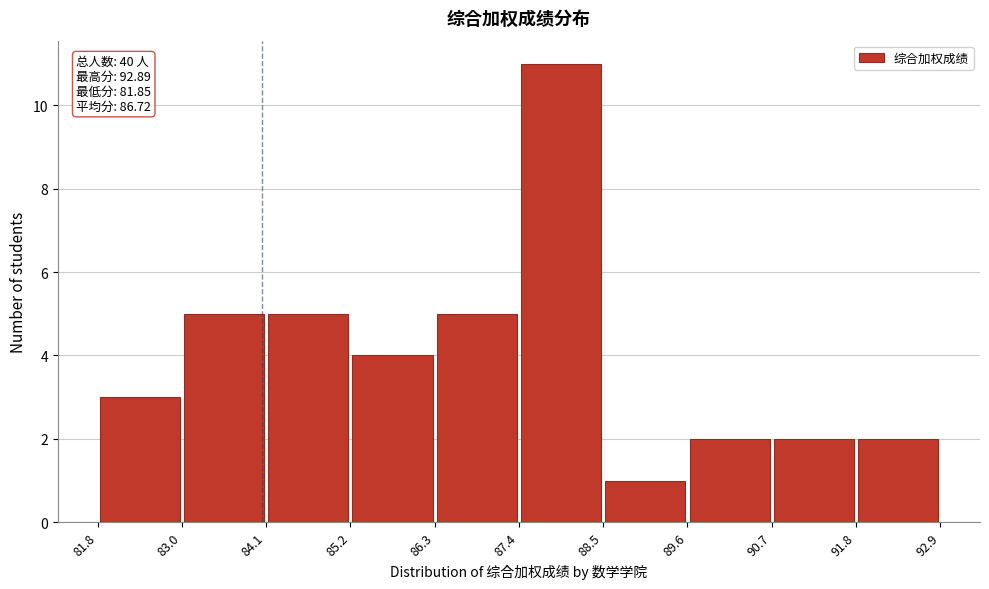

Which range on the x-axis has the tallest bar?

87.4 to 88.5